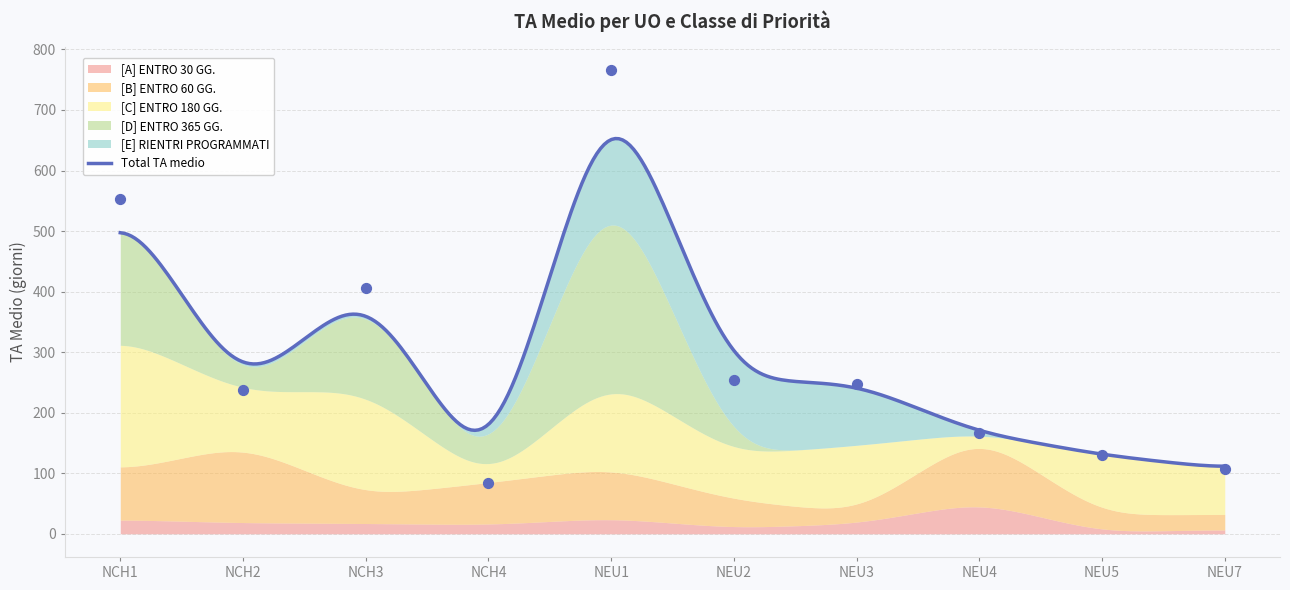

Is the value of [A] ENTRO 30 GG. at NEU5 greater than the value of [B] ENTRO 60 GG. at NEU1?

No